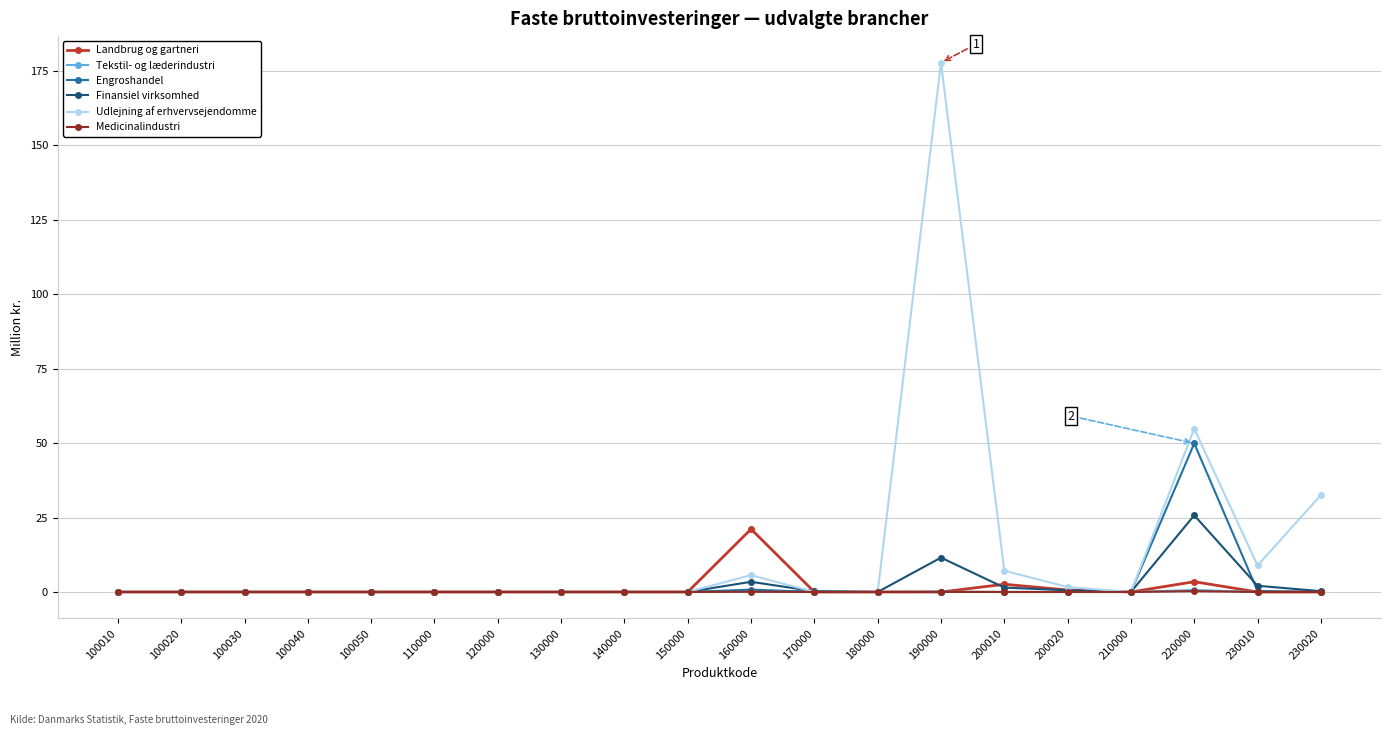

How many lines are shown in the chart?

6